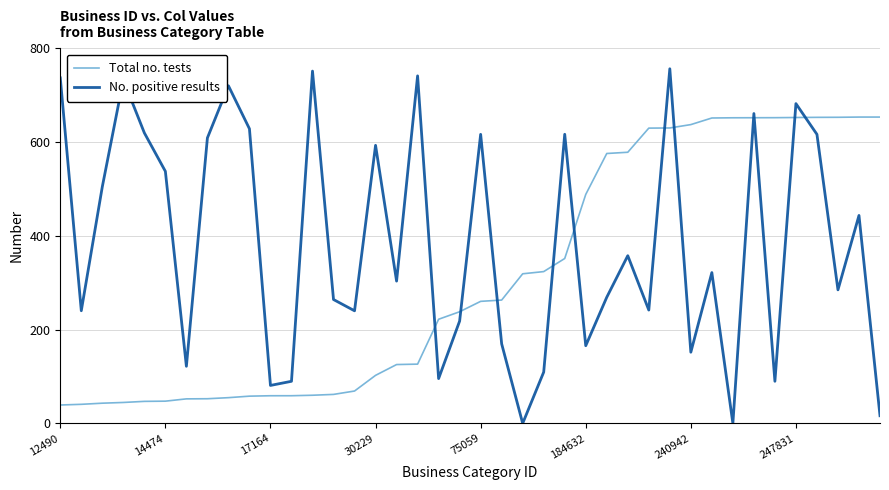

Count the number of categories in the chart.

40